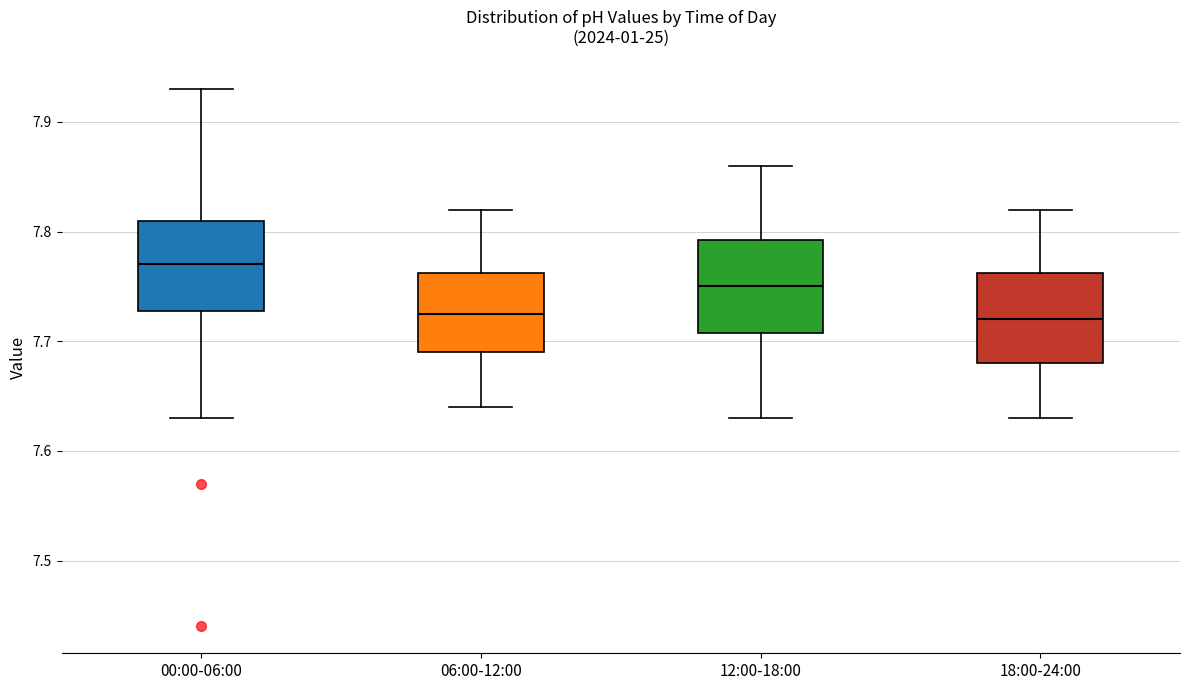

Reading left to right, read every box against the y-axis: the position of its median line, the range the box covers, and the ends of its whiskers. The values are not printed on the chart, so give them approximately, as read against the axis.

00:00-06:00: median 7.77, box 7.73 to 7.81, whiskers 7.63 to 7.93
06:00-12:00: median 7.73, box 7.69 to 7.76, whiskers 7.64 to 7.82
12:00-18:00: median 7.75, box 7.71 to 7.79, whiskers 7.63 to 7.86
18:00-24:00: median 7.72, box 7.68 to 7.76, whiskers 7.63 to 7.82